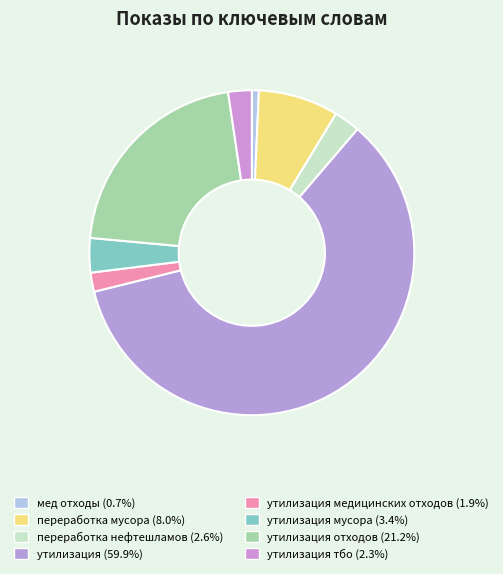

What is the majority slice?

утилизация